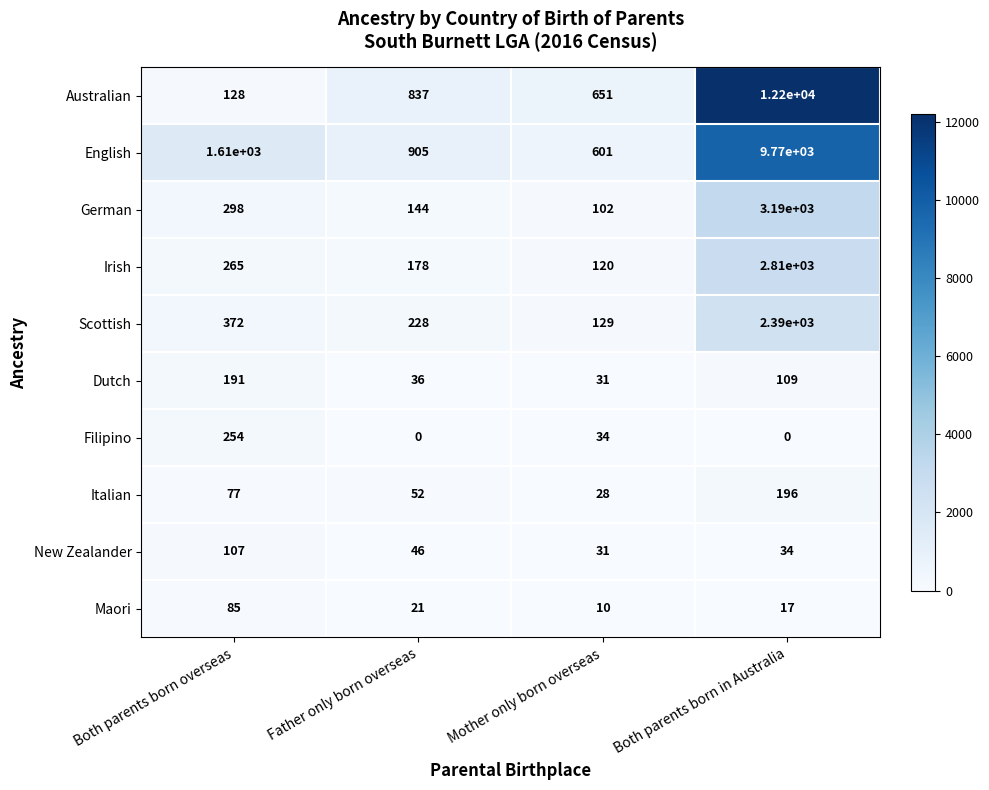

At which label does Maori reach its peak?

Both parents born overseas